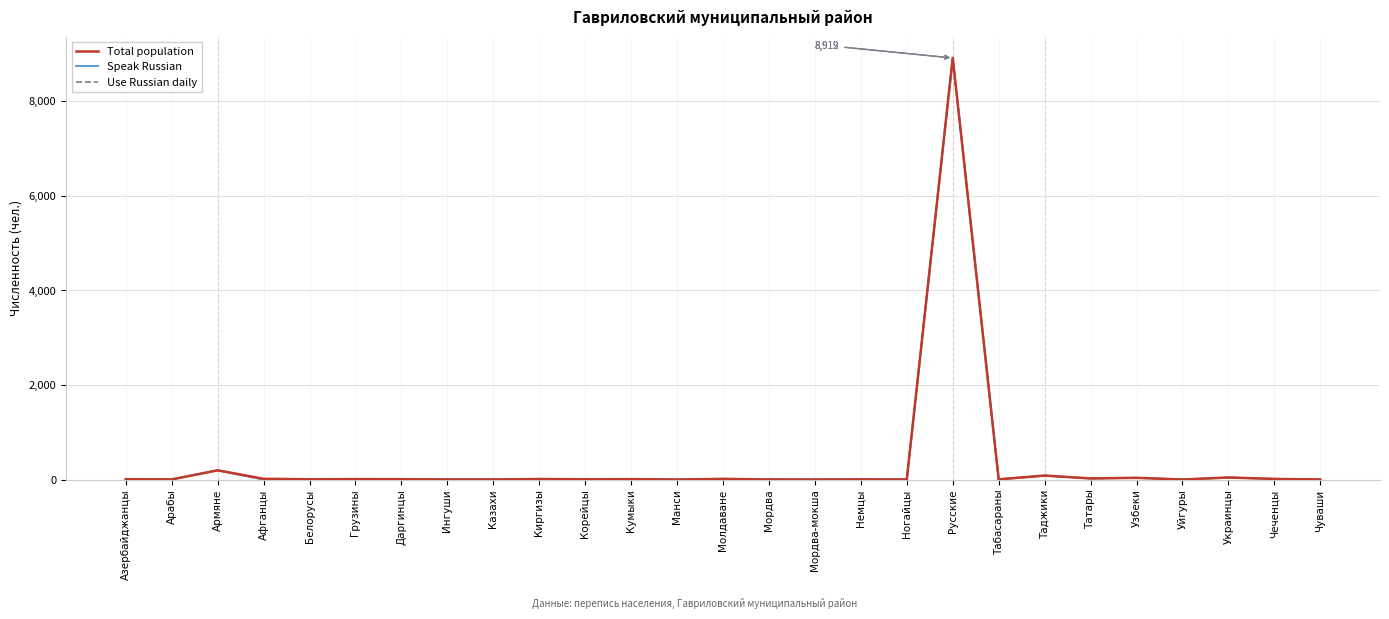

What are all the series names shown in the legend?

Total population, Speak Russian, Use Russian daily